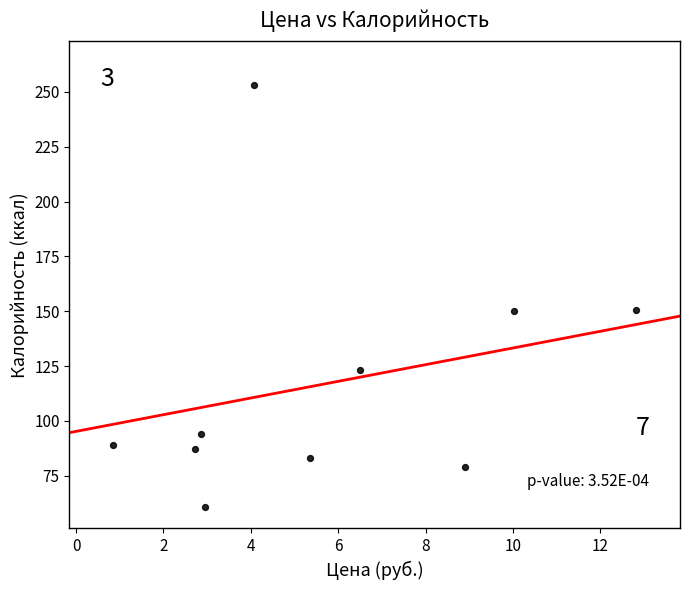

What is the average X value?

5.7